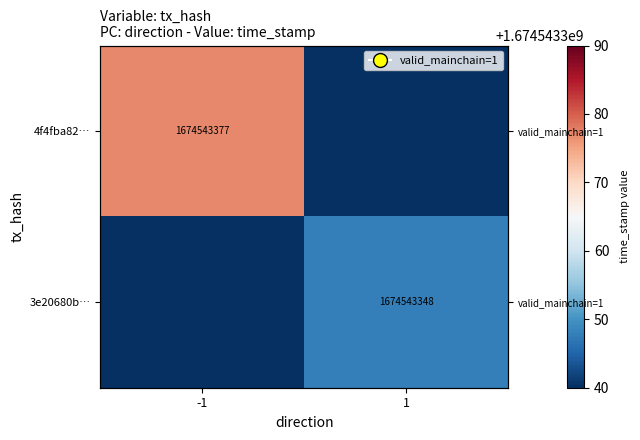

Is it true that 4f4fba82… equals 0 at 1?

True